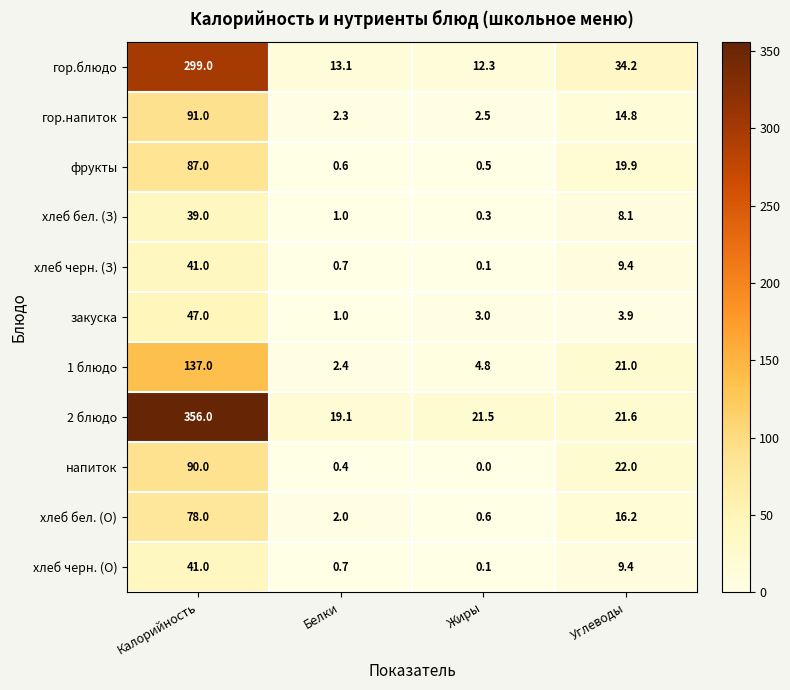

List the labels in order of фрукты value, largest first.

Калорийность, Углеводы, Белки, Жиры